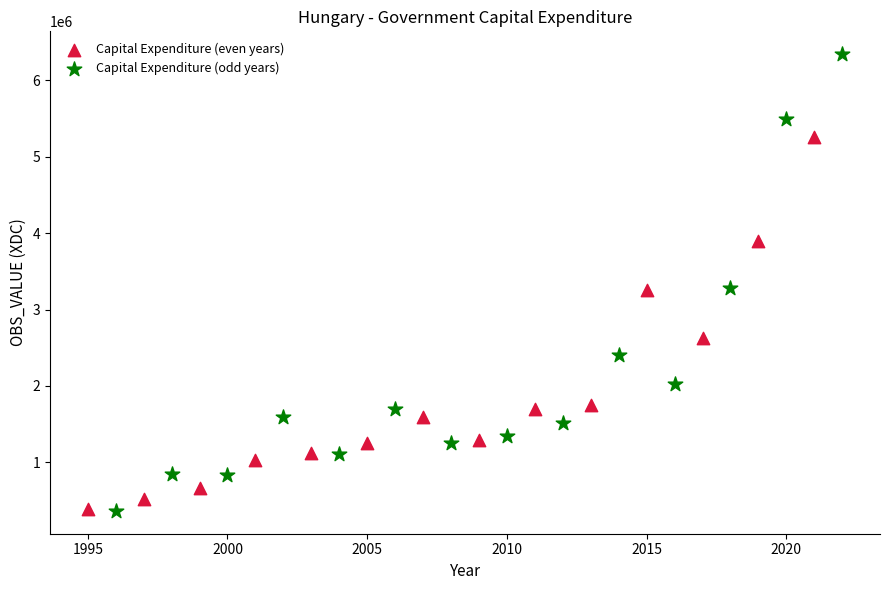

Which series has the largest Y range (max minus min)?

Capital Expenditure (odd years)